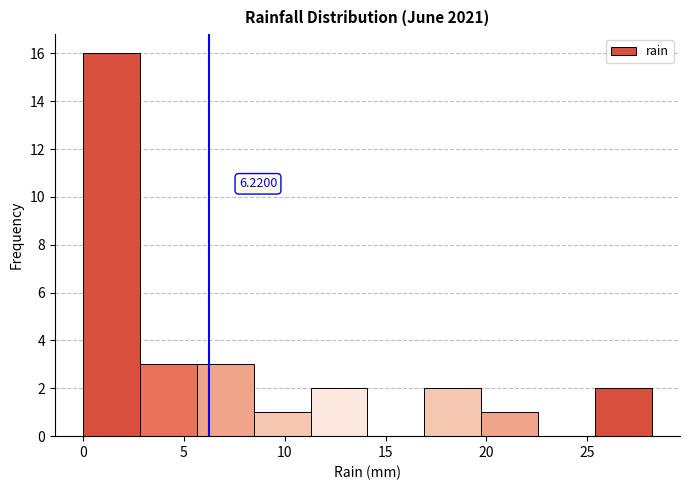

Which range on the x-axis has the tallest bar?

0.0 to 3.0